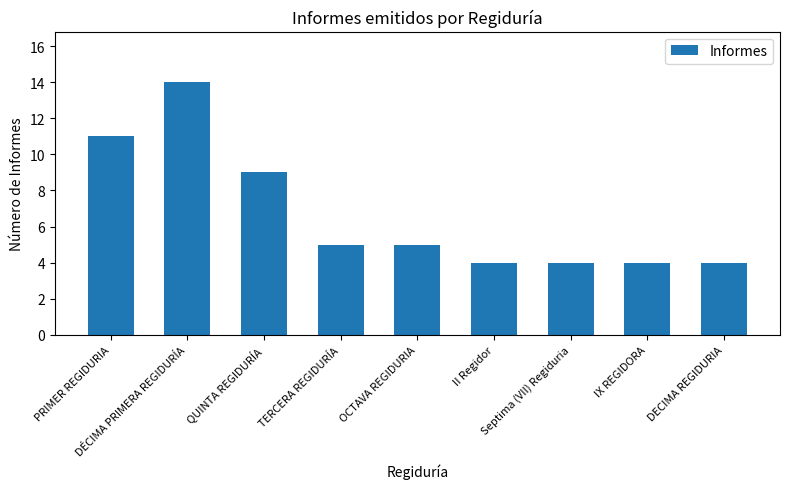

What is the value of the 2nd bar from the left?

14